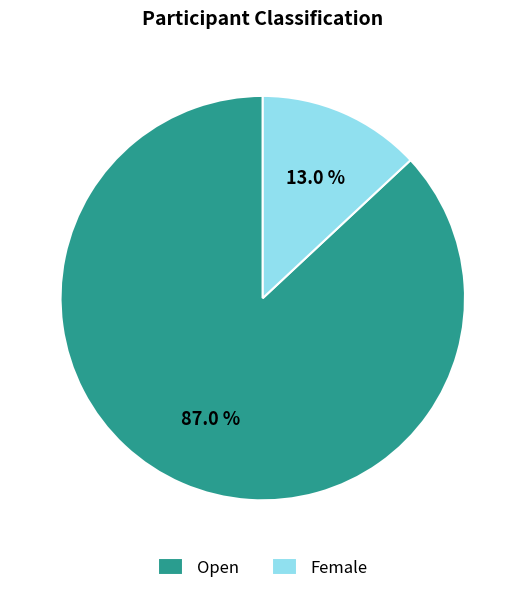

What is the total percentage of Open and Female?

100.0%